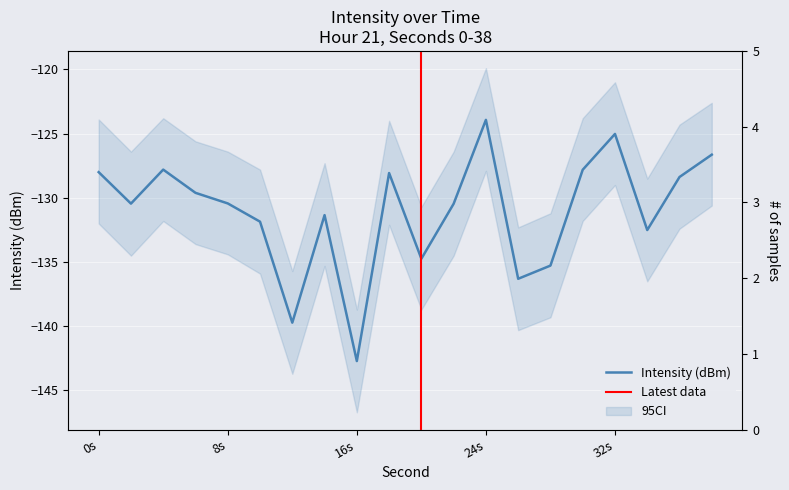

What is the maximum value shown in the chart?

-123.9